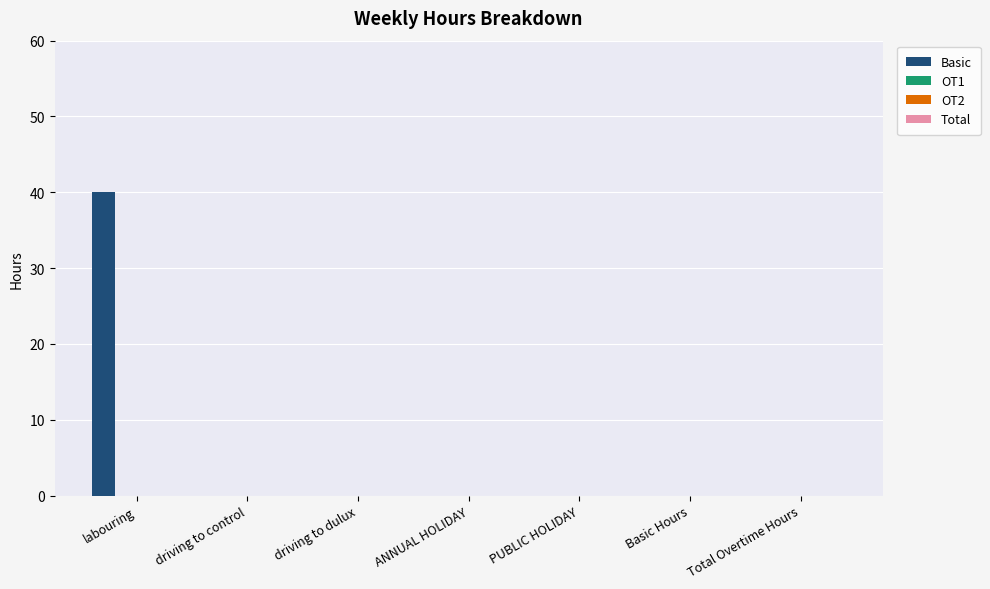

What is the sum of all values?

40